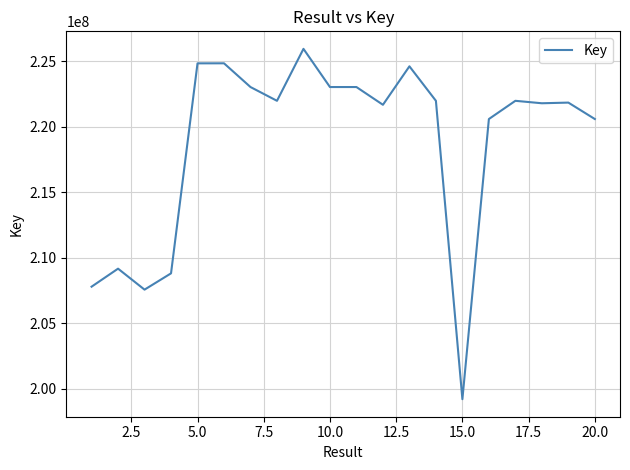

What is the minimum value shown in the chart?

199199412